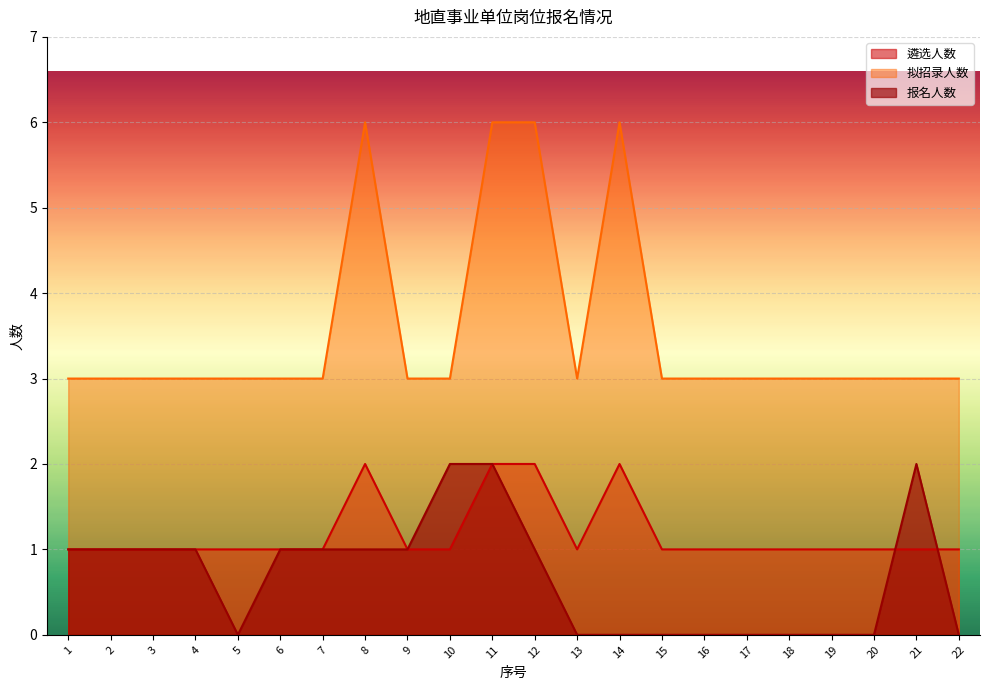

What is the average value of the 报名人数 series?

1